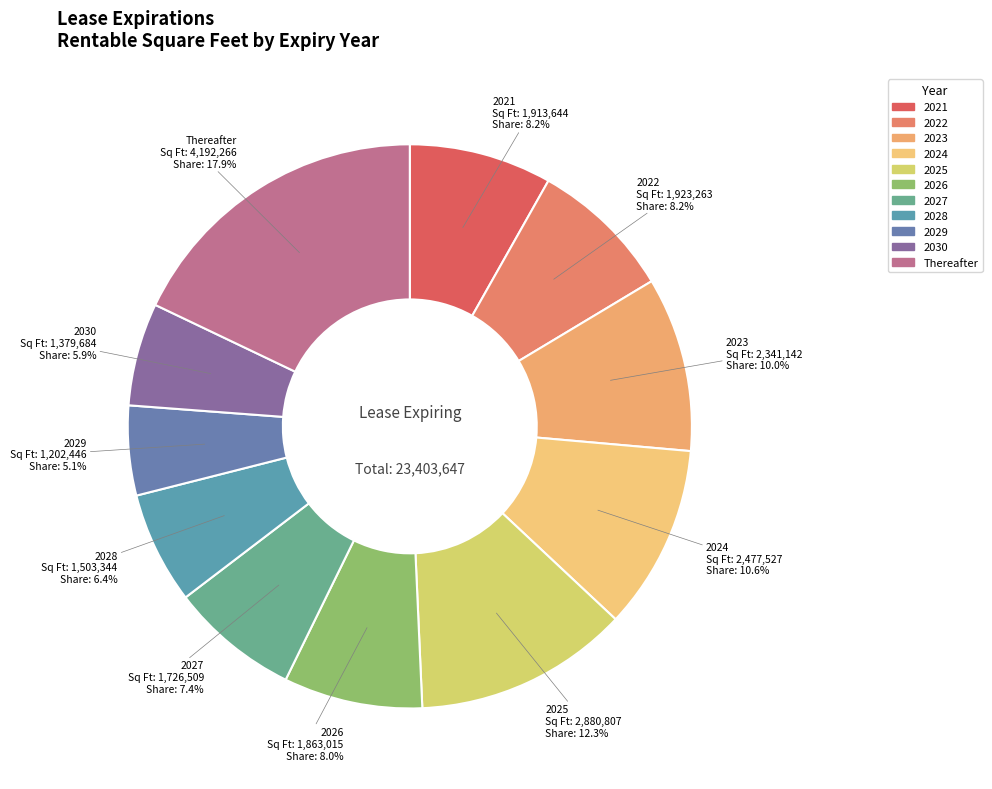

To the nearest percent, what percentage of the pie is 2030?

6%